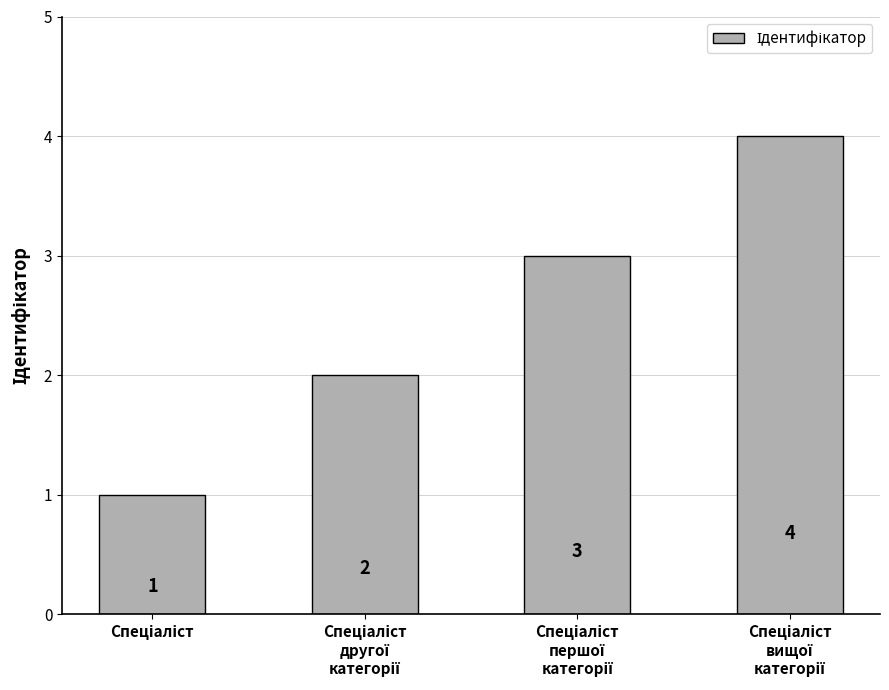

How many values are between 2 and 4?

3